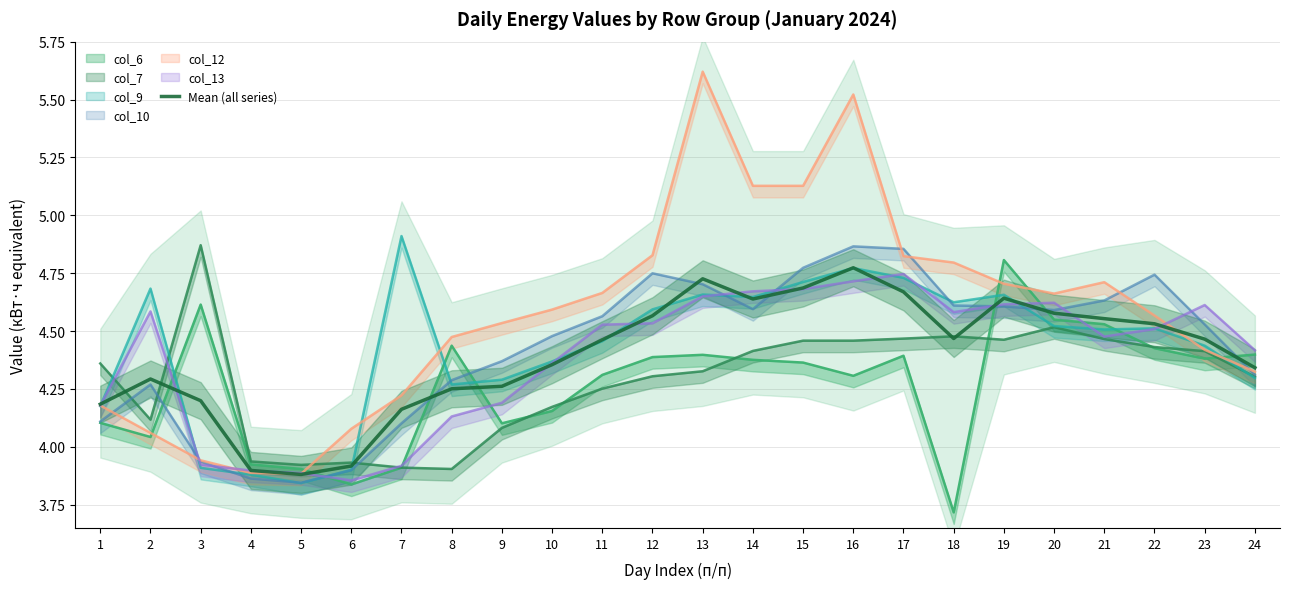

Count the number of data series in this chart.

1